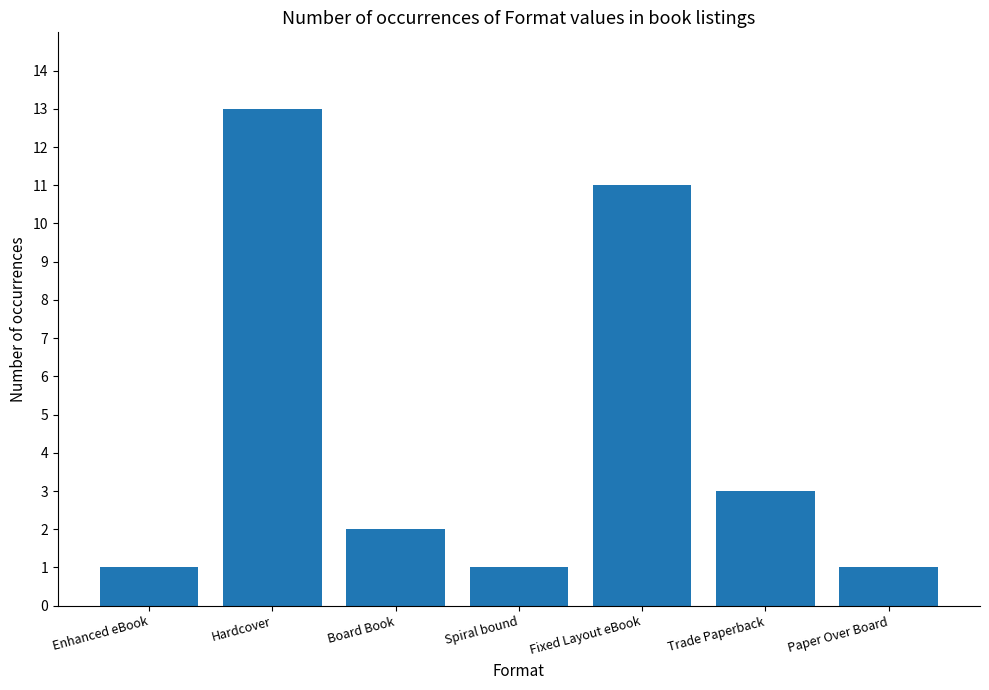

Reading right to left, what are all the values shown in this chart?

1	3	11	1	2	13	1